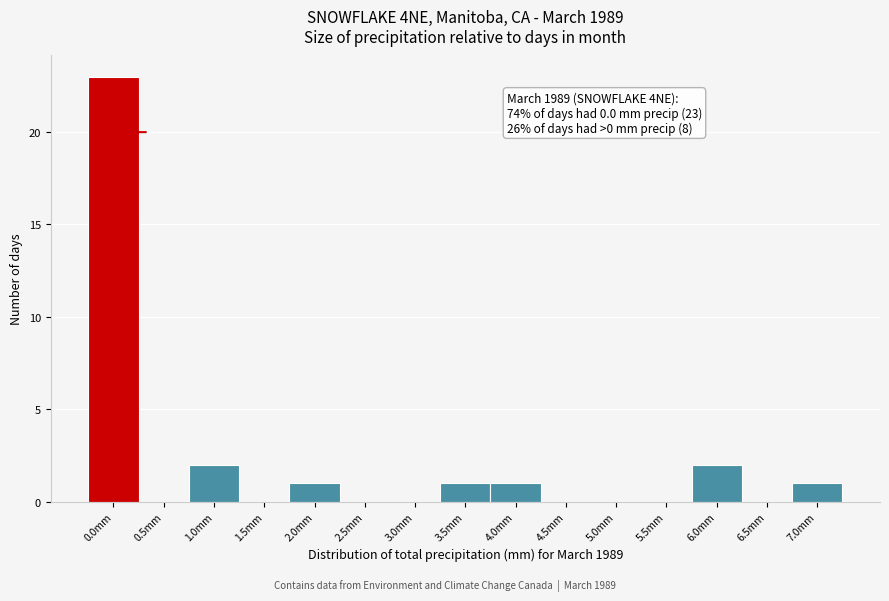

Reading left to right, transcribe all the data shown in this chart.

0.0mm=23	0.5mm=0	1.0mm=2	1.5mm=0	2.0mm=1	2.5mm=0	3.0mm=0	3.5mm=1	4.0mm=1	4.5mm=0	5.0mm=0	5.5mm=0	6.0mm=2	6.5mm=0	7.0mm=1